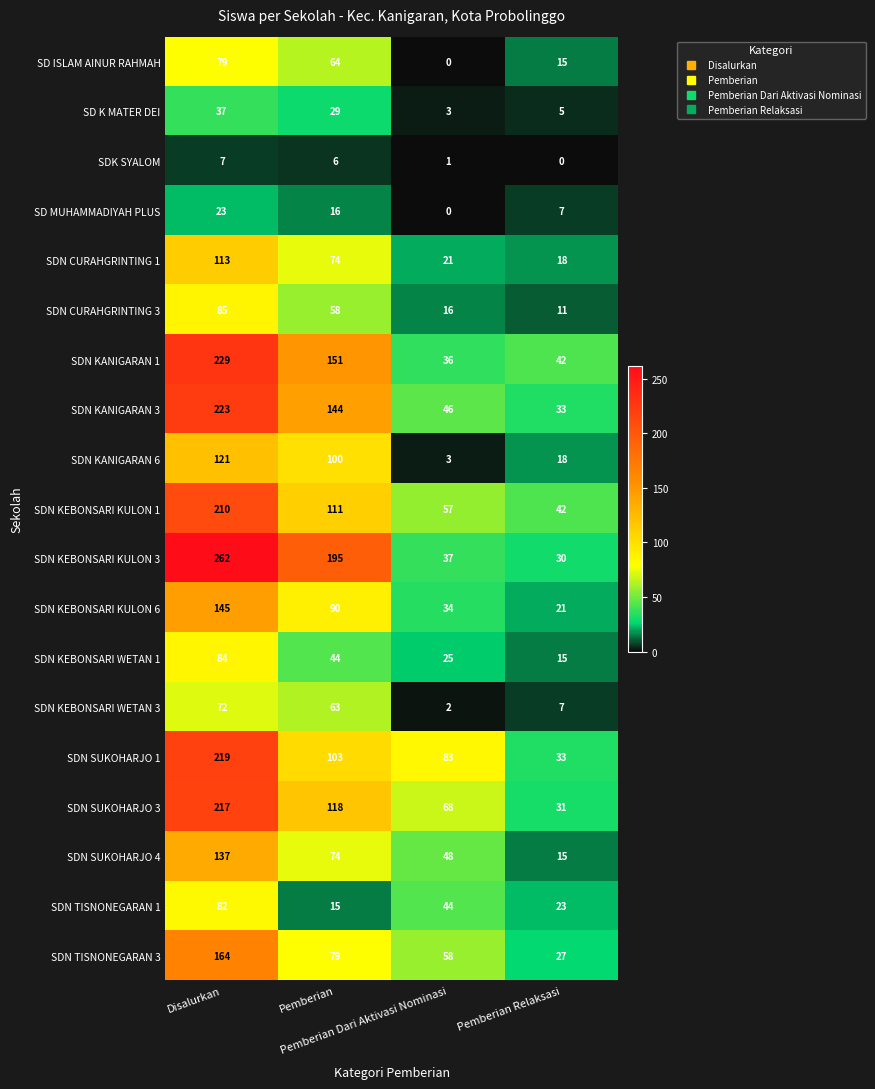

At how many categories does at least one series exceed 68?

3